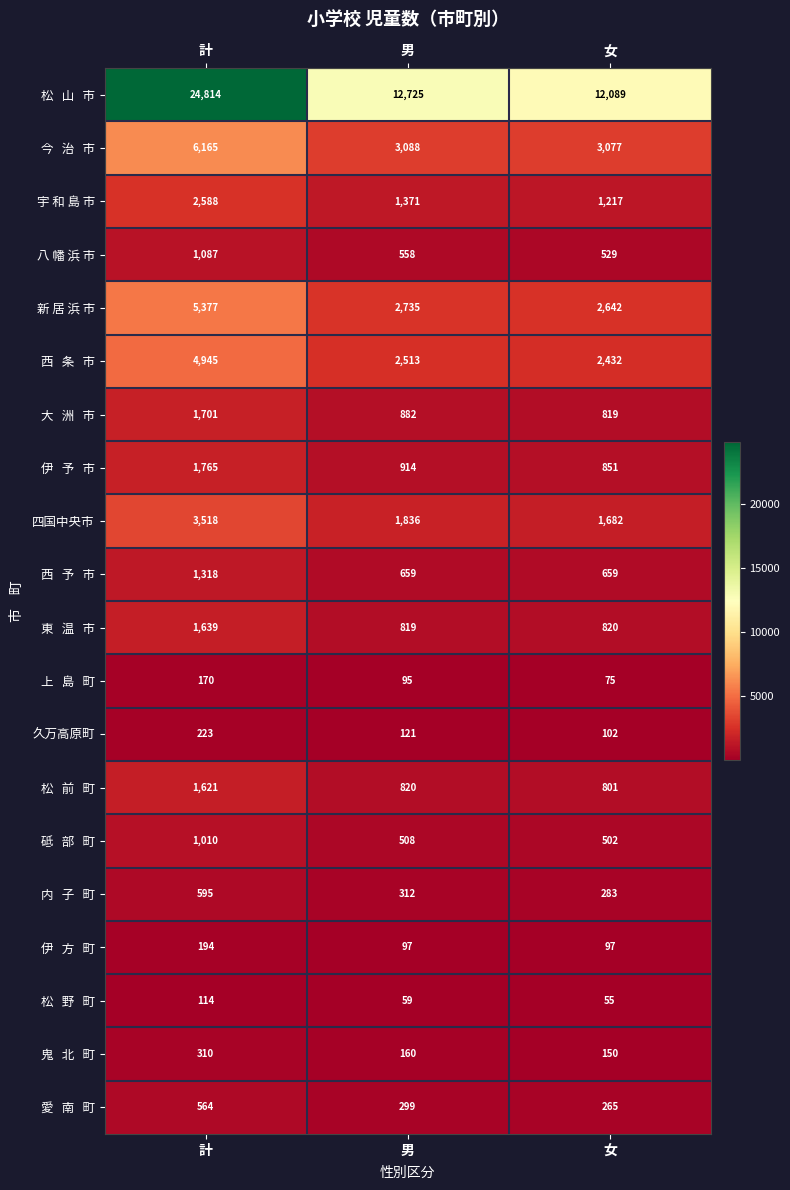

At which label does 宇 和 島 市 first exceed 1371?

計